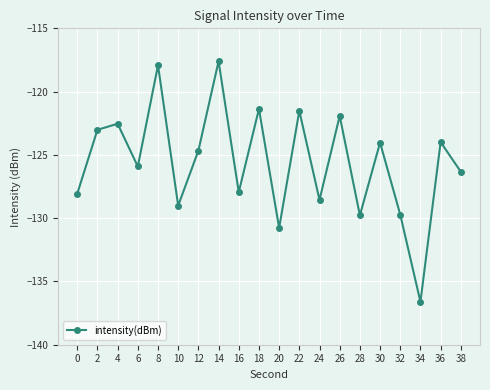

True or false: the data shows -121.5 at 22.

True